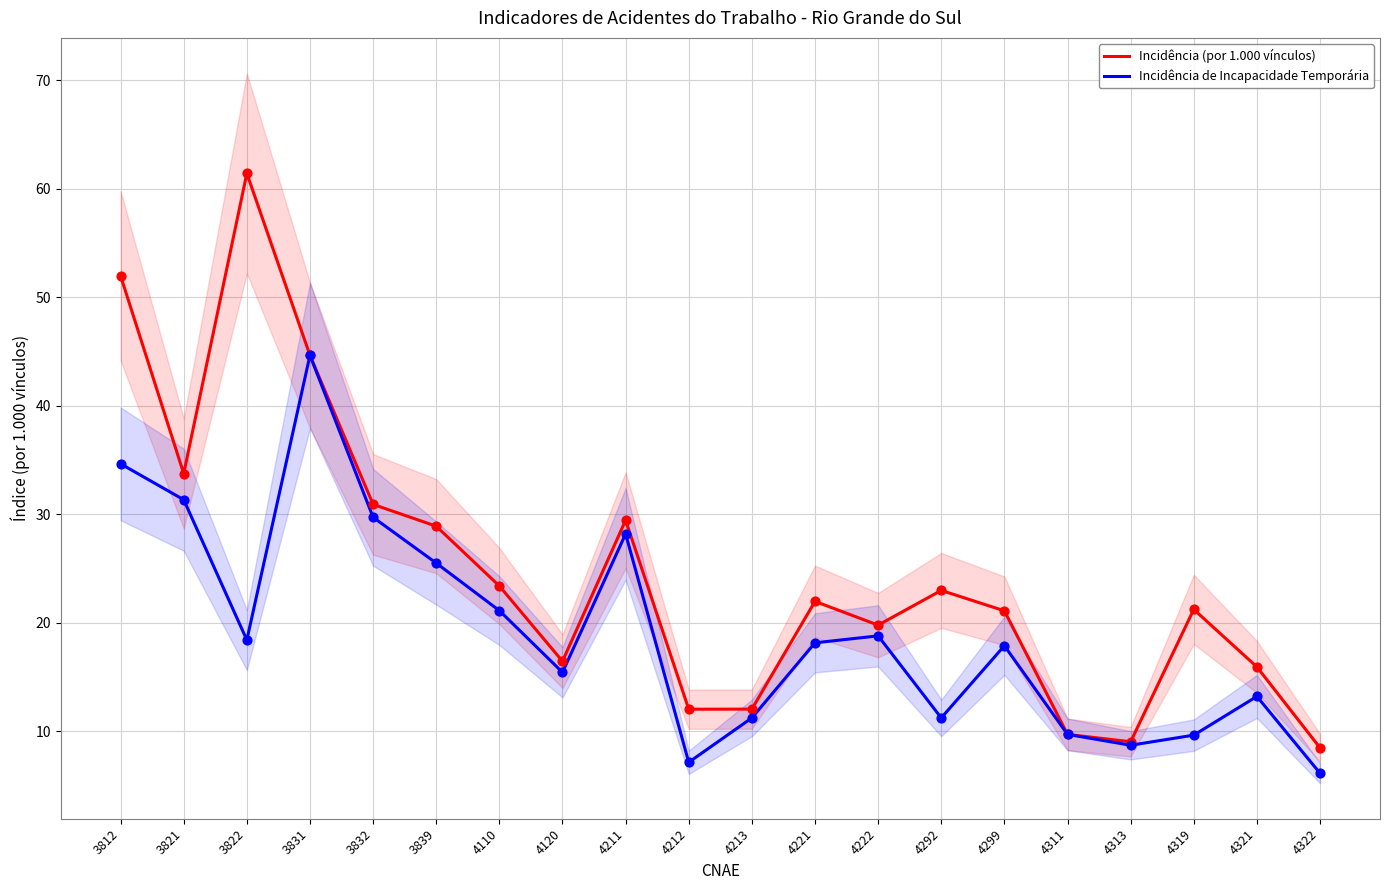

What are all the series names shown in the legend?

Incidência (por 1.000 vínculos), Incidência de Incapacidade Temporária